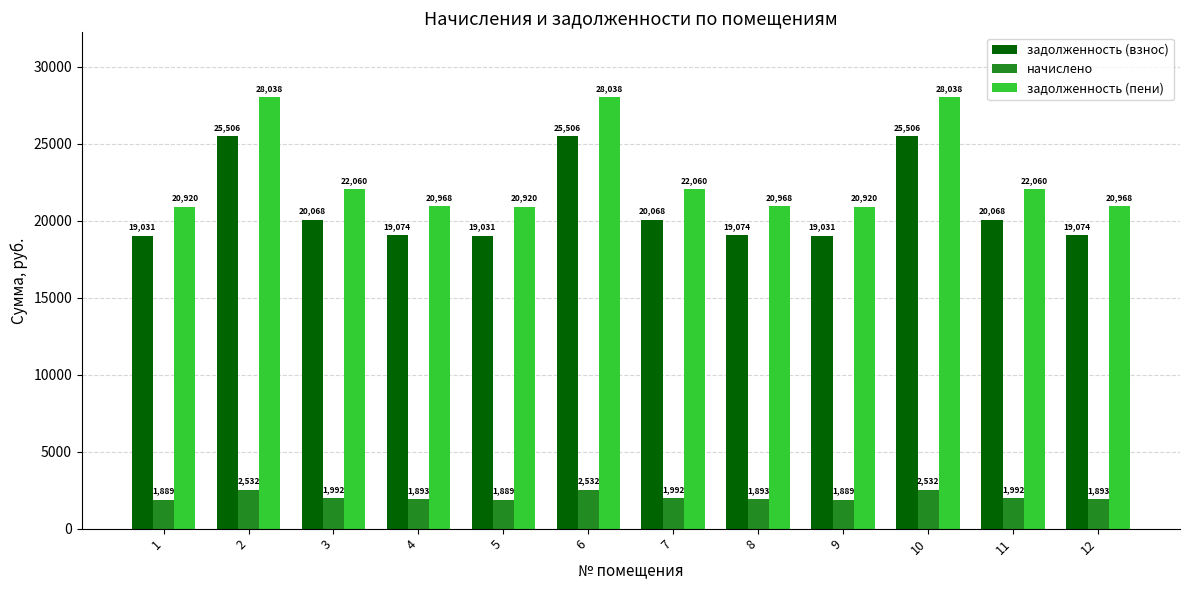

What is the difference between the maximum and minimum values in the задолженность (пени) series?

7117.4